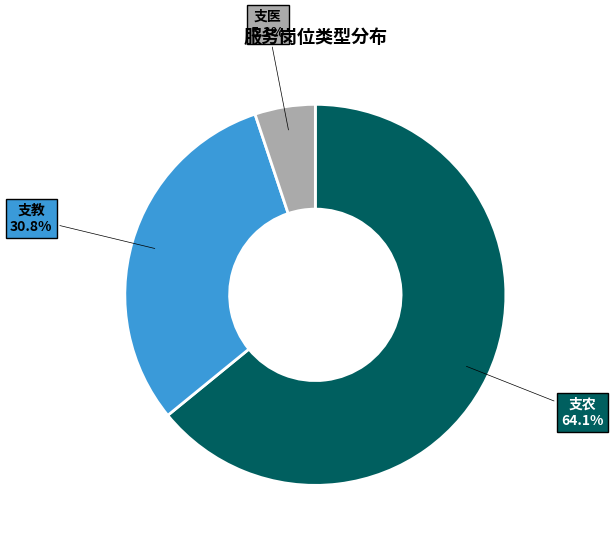

Is there any slice that represents more than half of the pie?

Yes